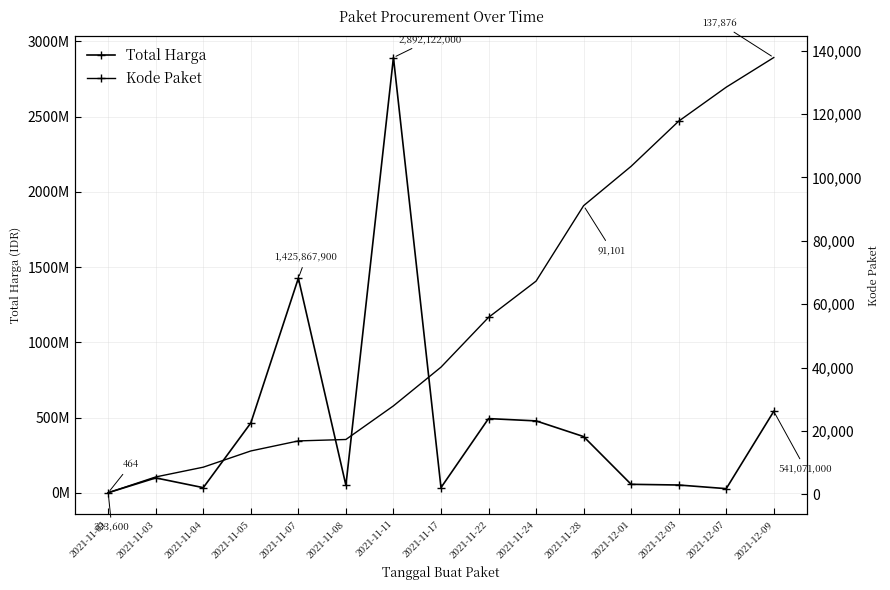

Which series has the largest range (max minus min)?

Total Harga